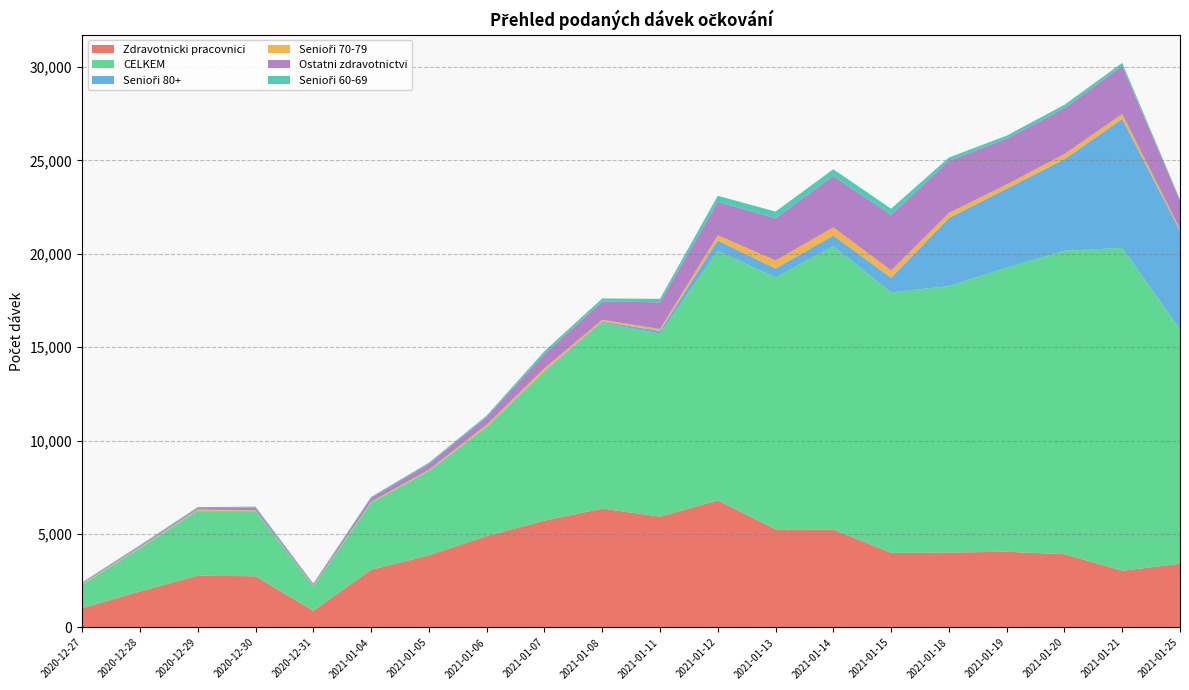

Reading left to right, list all the values displayed in this chart.

Zdravotnicki pracovnici: 1036	1929	2773	2741	895	3088	3863	4891	5717	6362	5932	6803	5254	5244	3991	4012	4053	3923	3038	3410
CELKEM: 1251	2294	3447	3475	1305	3574	4491	5821	7943	9933	9794	13359	13477	15159	13942	14258	15205	16237	17278	12551
Senioři 80+: 12	30	36	25	20	20	31	38	63	75	147	554	482	575	786	3639	4226	4901	6900	5272
Senioři 70-79: 35	47	55	25	26	44	59	101	150	99	100	274	430	438	392	278	227	277	263	90
Ostatni zdravotnictvi: 53	71	76	145	83	215	310	408	760	977	1429	1793	2256	2751	2972	2786	2452	2452	2570	1511
Senioři 60-69: 32	38	58	57	25	45	66	81	154	163	186	320	358	355	328	177	159	183	165	71